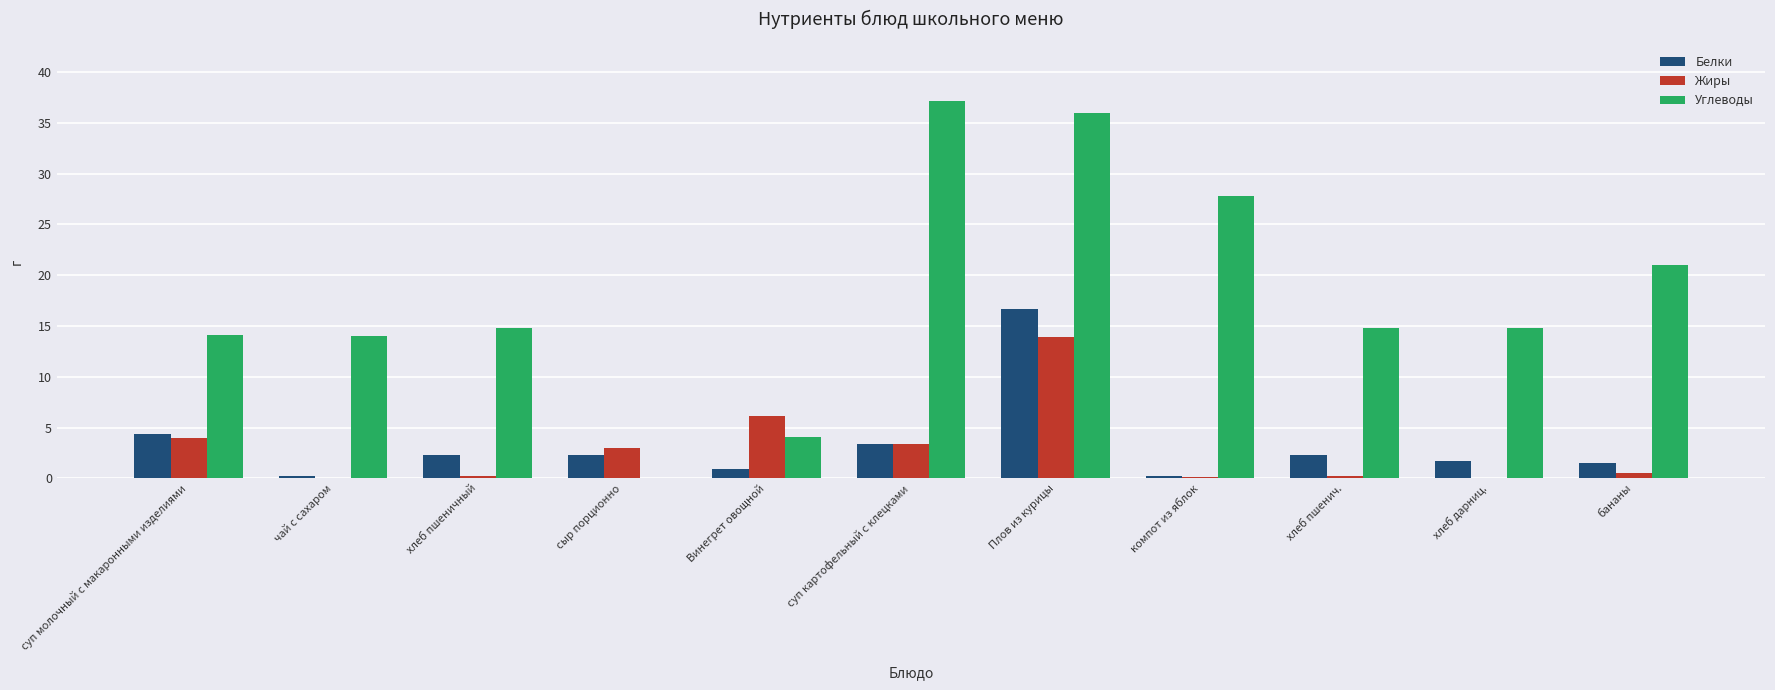

Which series changed the most between суп молочный с макаронными изделиями and компот из яблок?

Углеводы